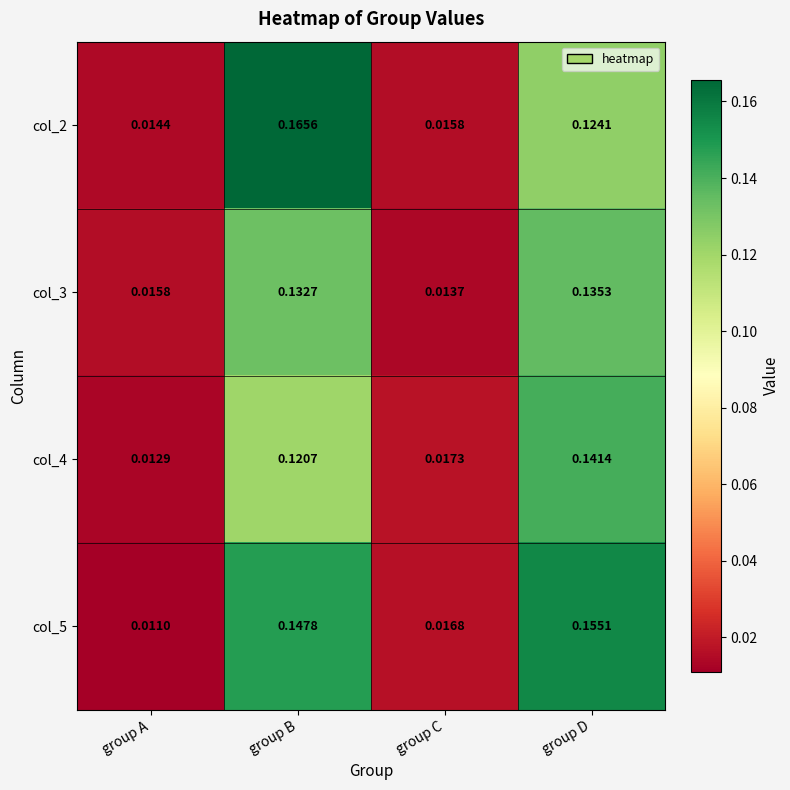

Which category has the lowest value in the col_3 series?

group C